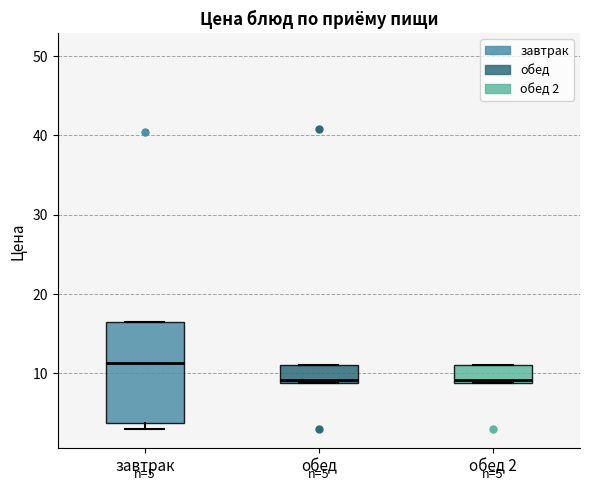

Which box has the highest median line?

завтрак